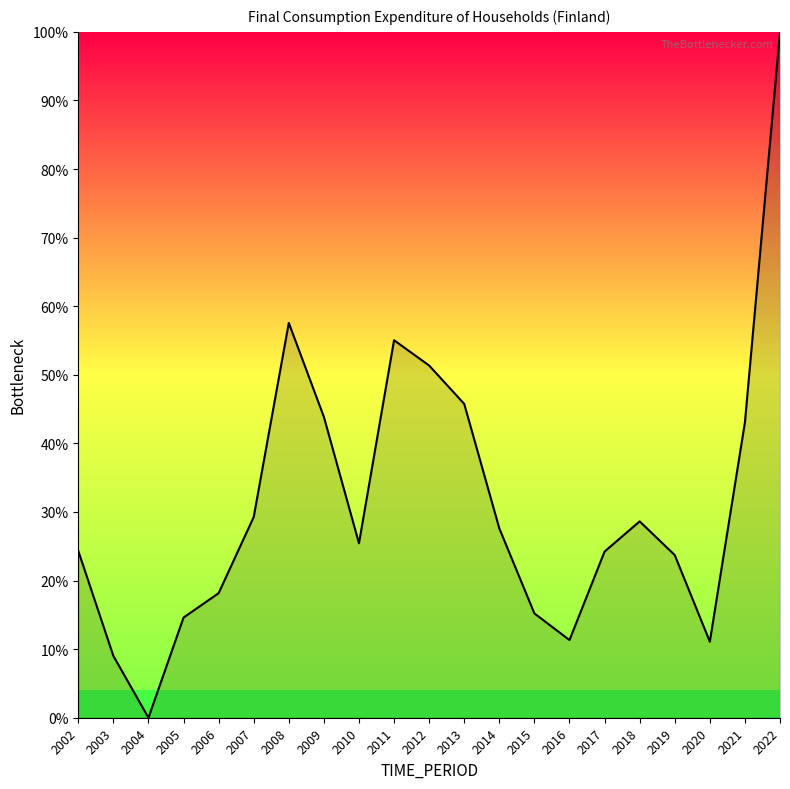

What is the maximum value shown in the chart?

100.0